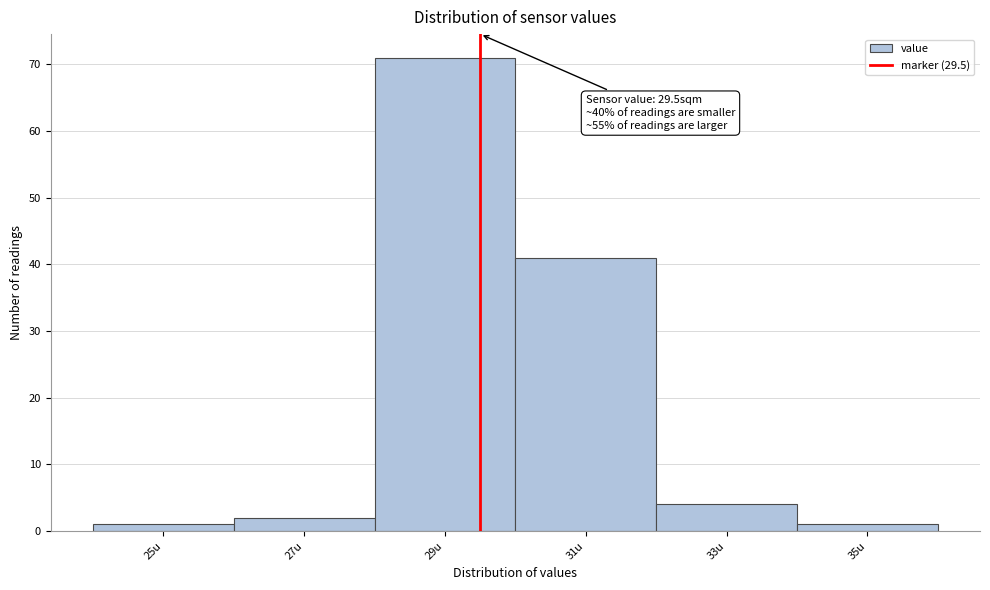

Over which range of the x-axis is the bar tallest?

28 to 30